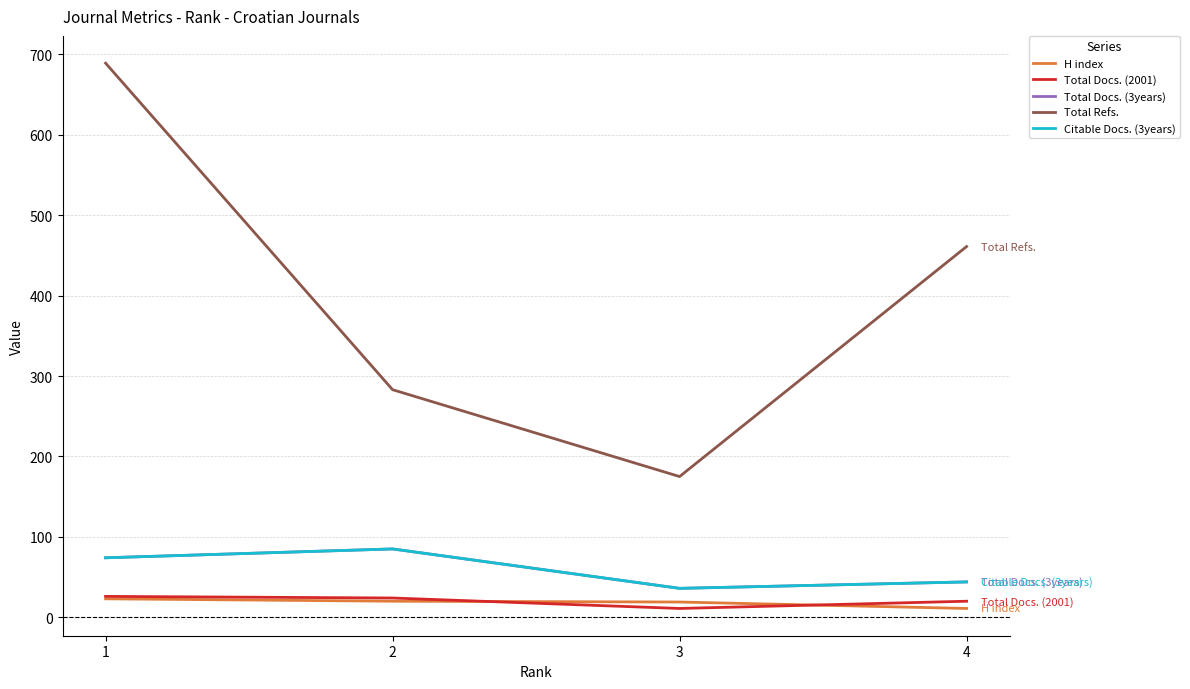

The value of H index at 1 is 23. True or false?

True